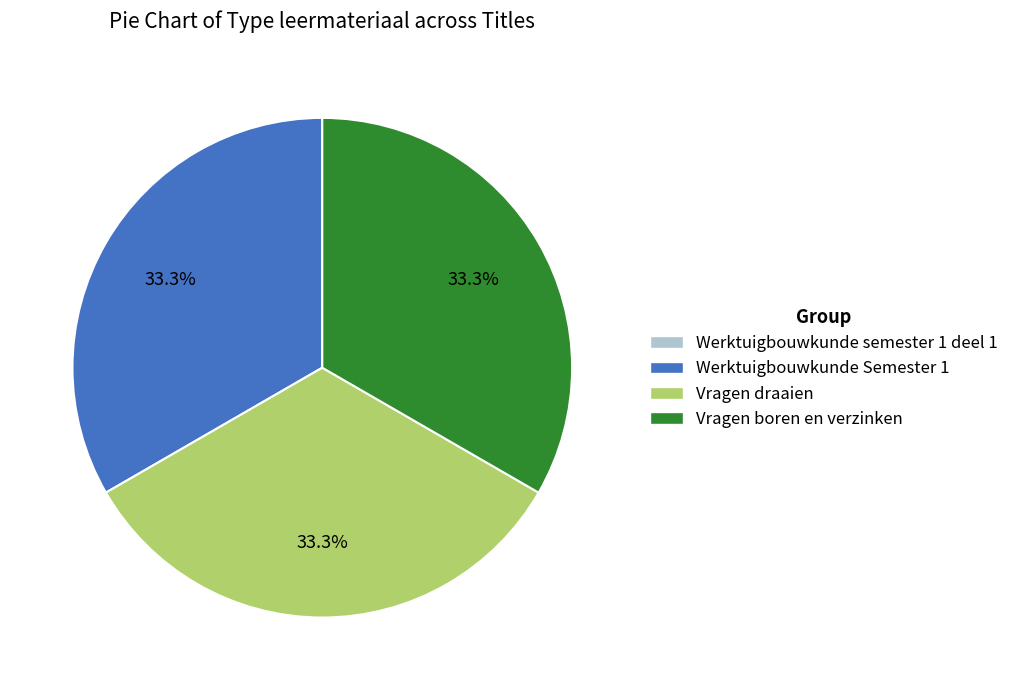

What portion of the pie excludes Vragen boren en verzinken?

66.7%